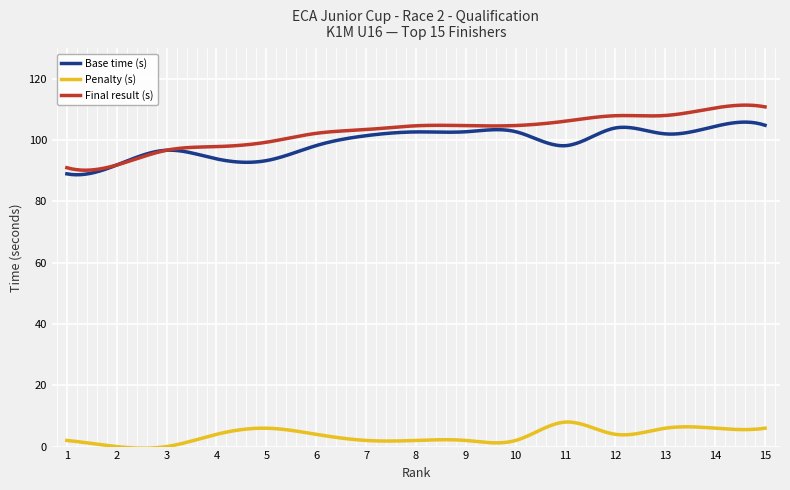

Which series has the largest total across all categories?

Final result (s)